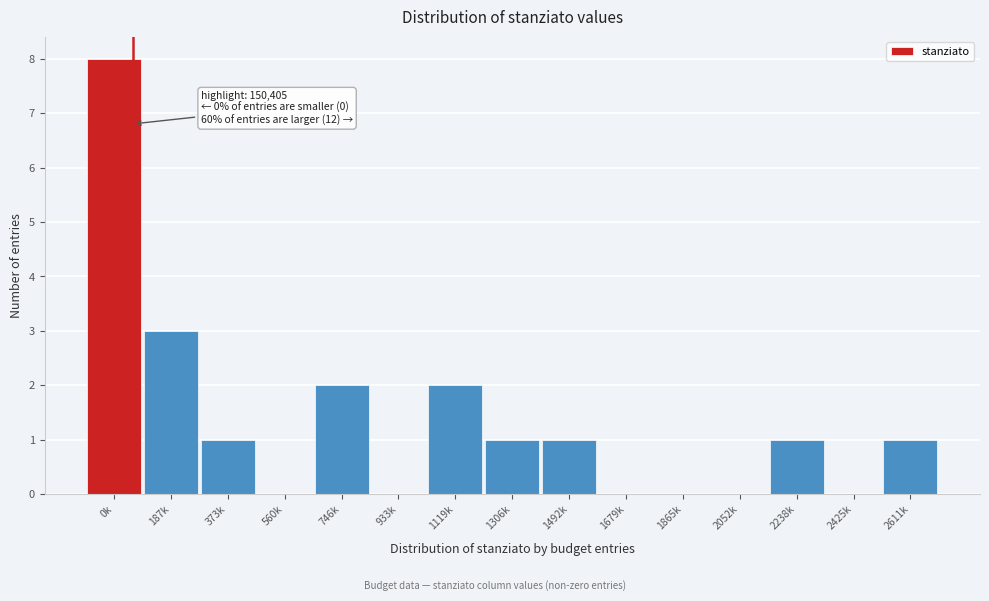

Reading right to left, what are all the values shown in this chart?

2611k=1	2425k=0	2238k=1	2052k=0	1865k=0	1679k=0	1492k=1	1306k=1	1119k=2	933k=0	746k=2	560k=0	373k=1	187k=3	0k=8